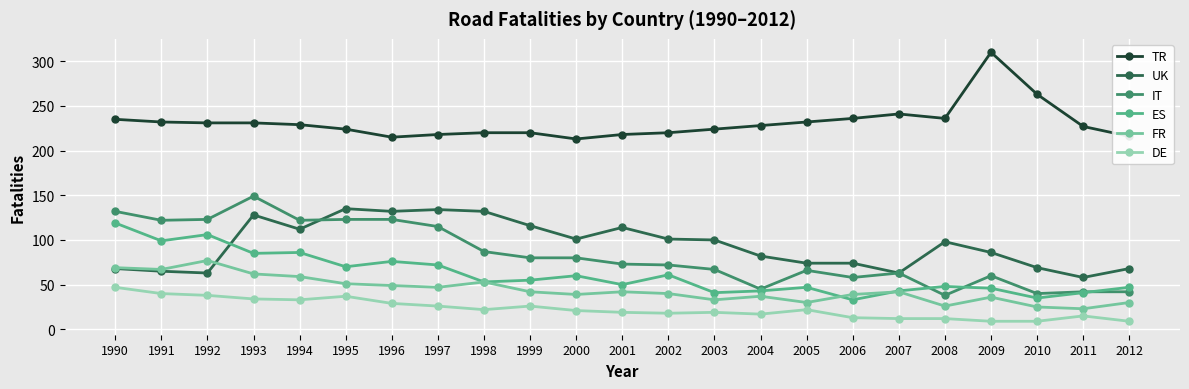

Is the value of TR at 1990 greater than the value of UK at 2009?

Yes